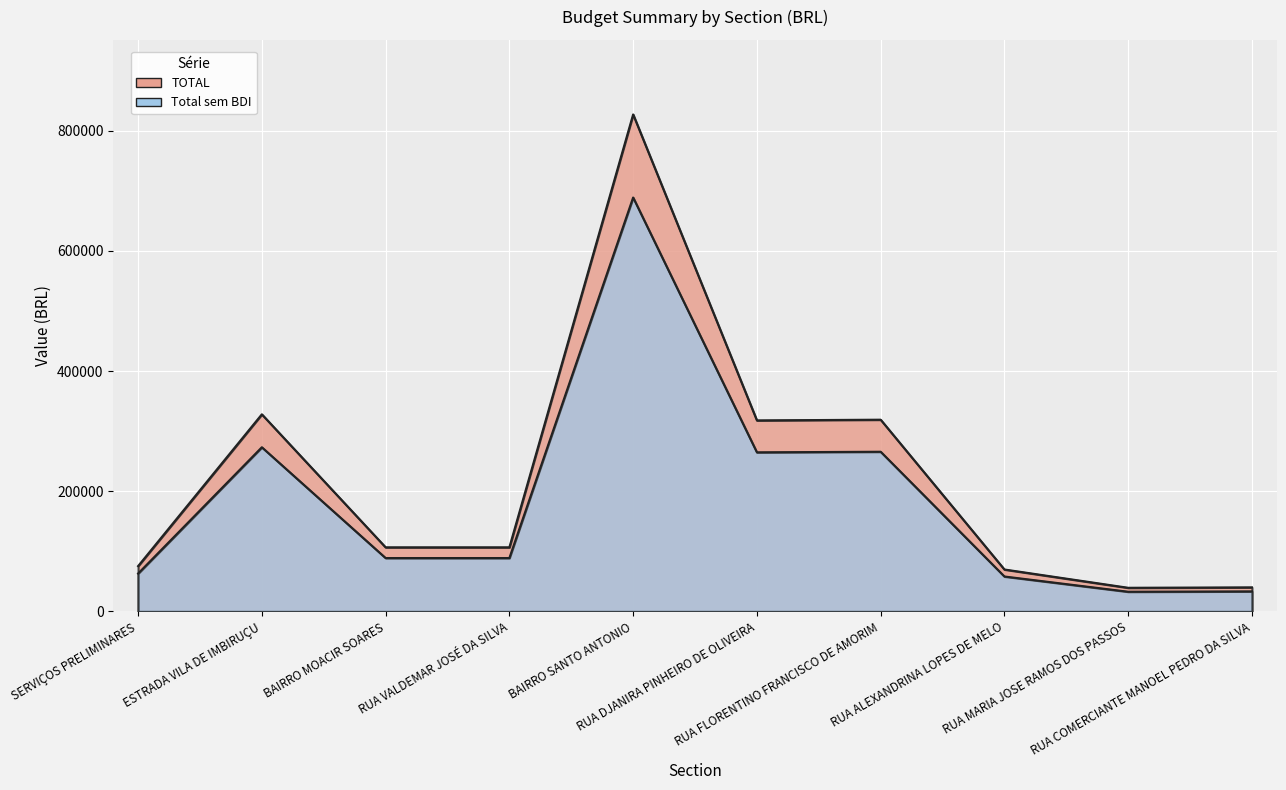

Which series changed the most between BAIRRO SANTO ANTONIO and RUA ALEXANDRINA LOPES DE MELO?

TOTAL